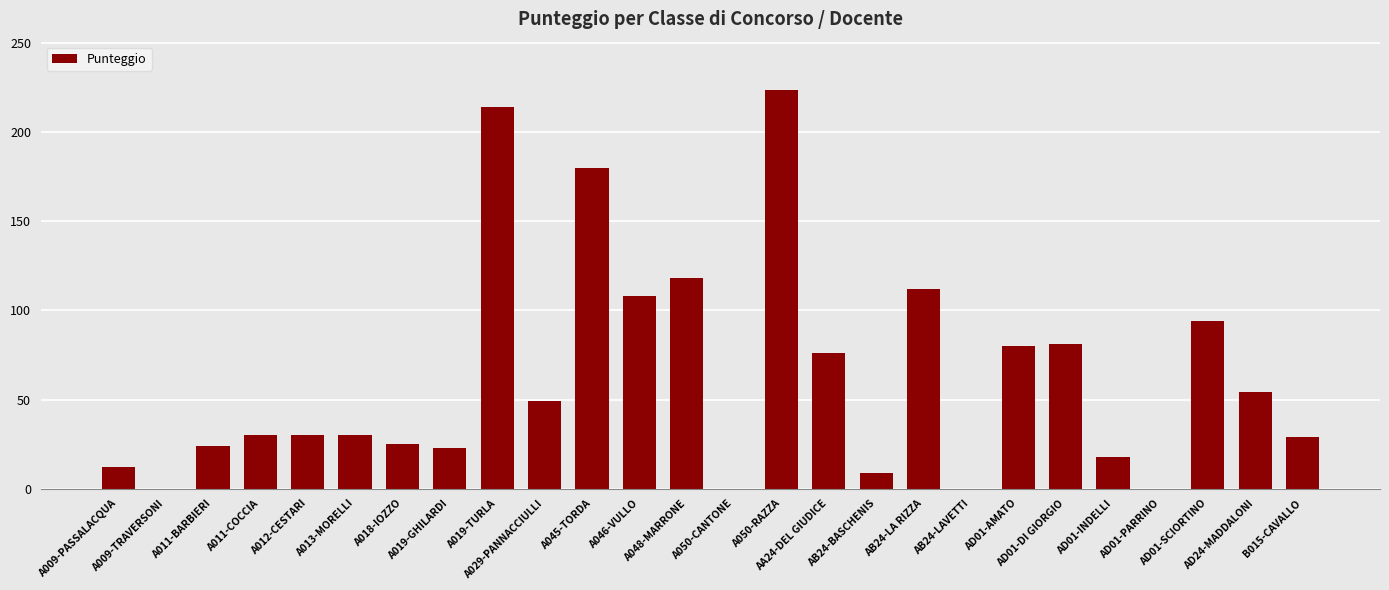

What is the greatest value displayed?

224